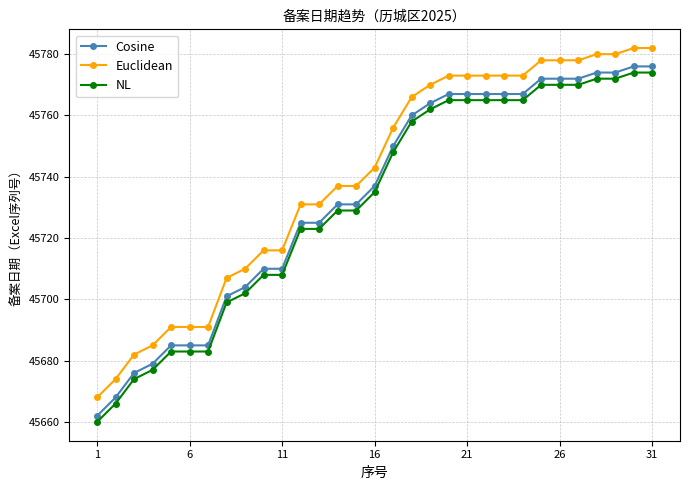

True or false: Euclidean and NL cross at least once.

False